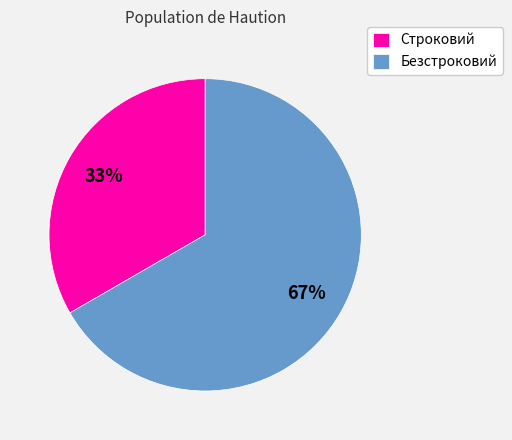

True or false: Строковий accounts for 33% of the total.

True